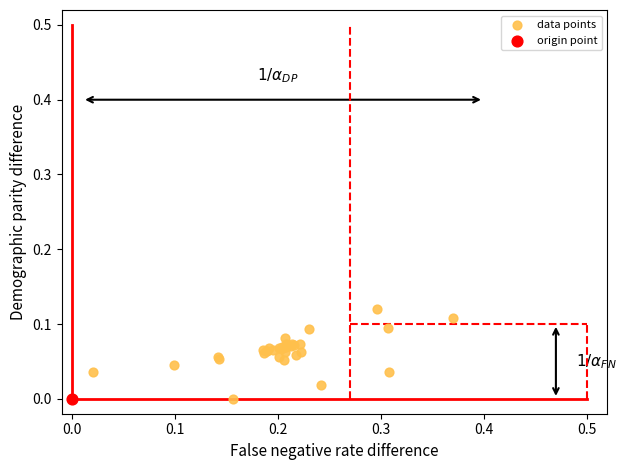

What are all the series names shown in the legend?

data points, origin point